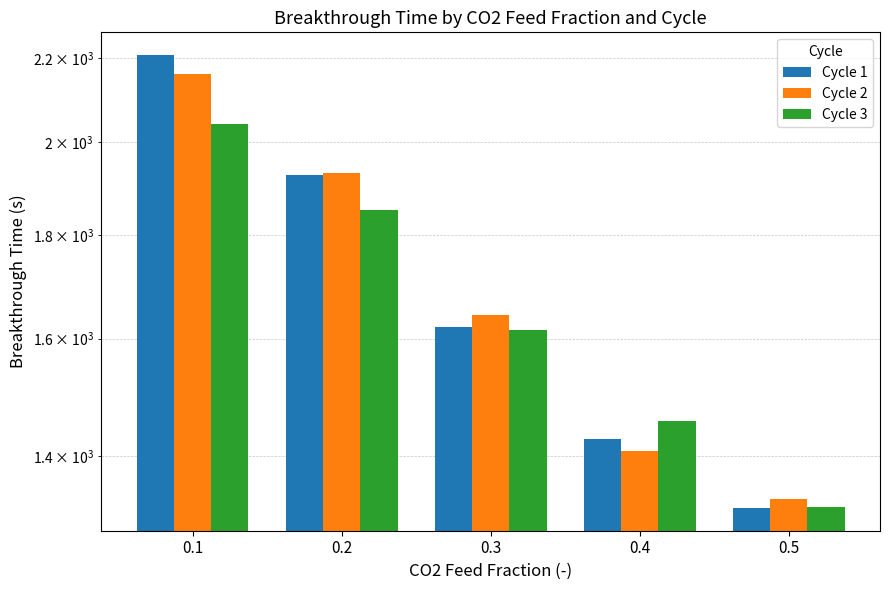

At which label does Cycle 3 reach its peak?

0.1